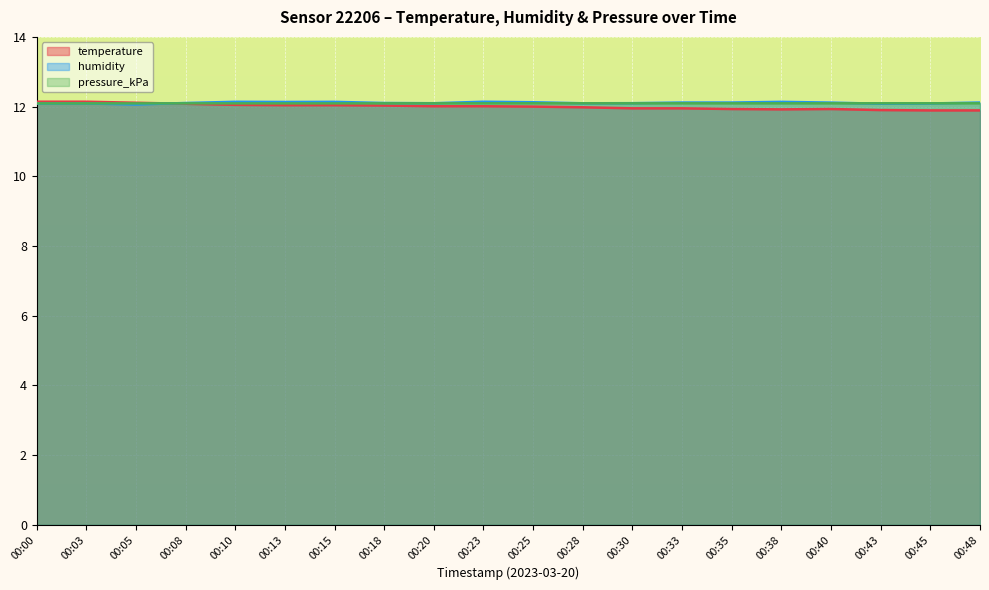

What are all the series names shown in the legend?

temperature, humidity, pressure_kPa